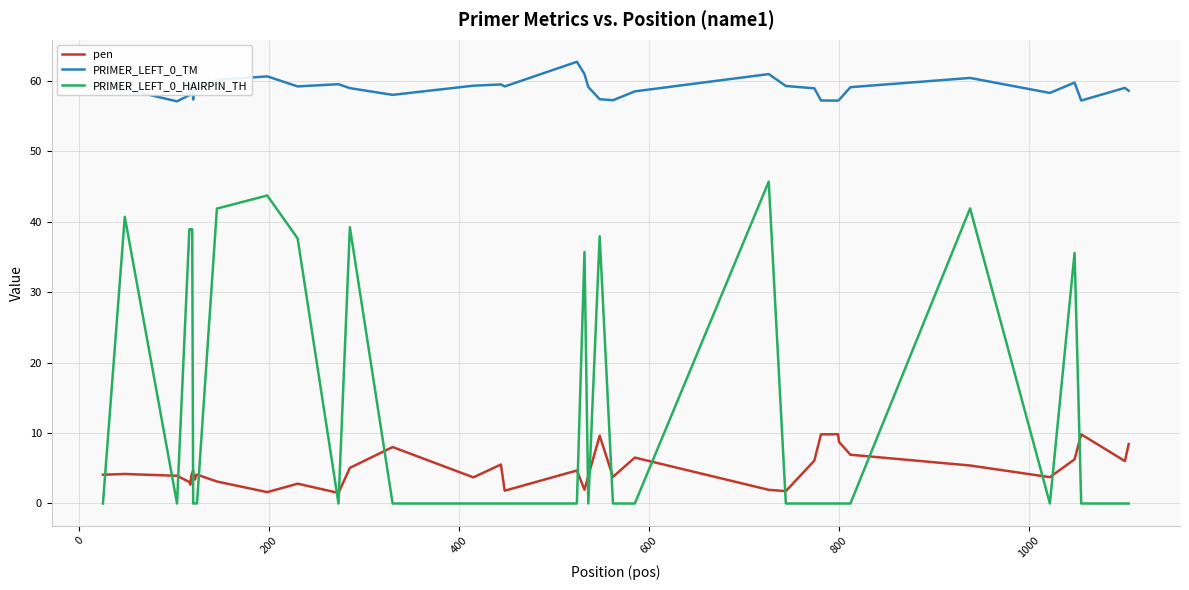

Which series has the widest spread of values?

PRIMER_LEFT_0_HAIRPIN_TH